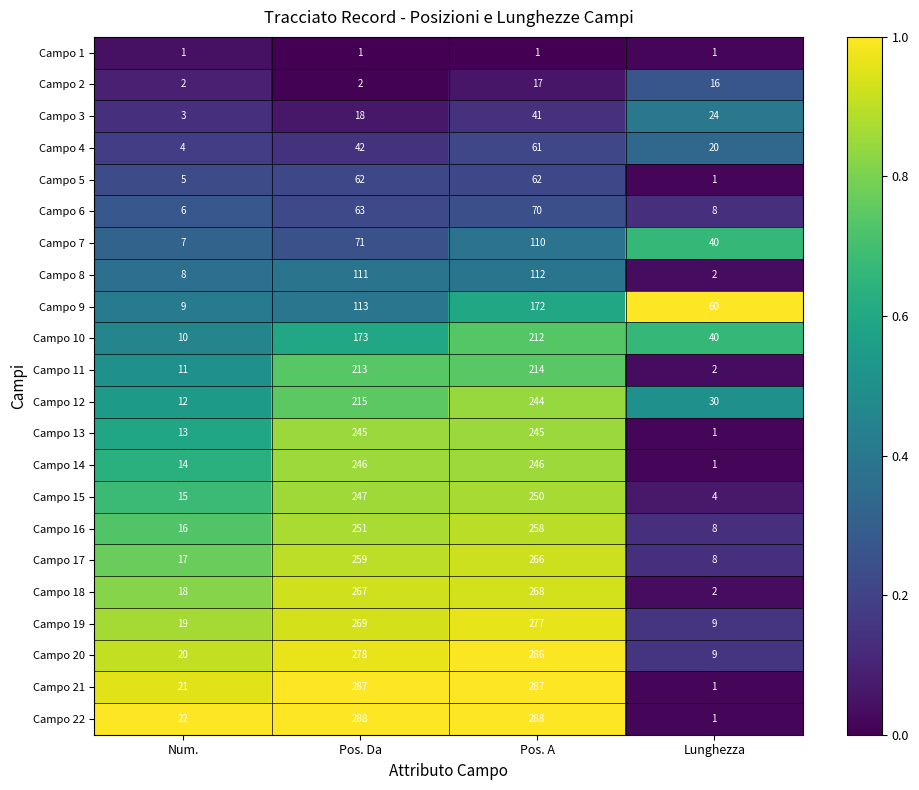

Which series has the widest spread of values?

Campo 22